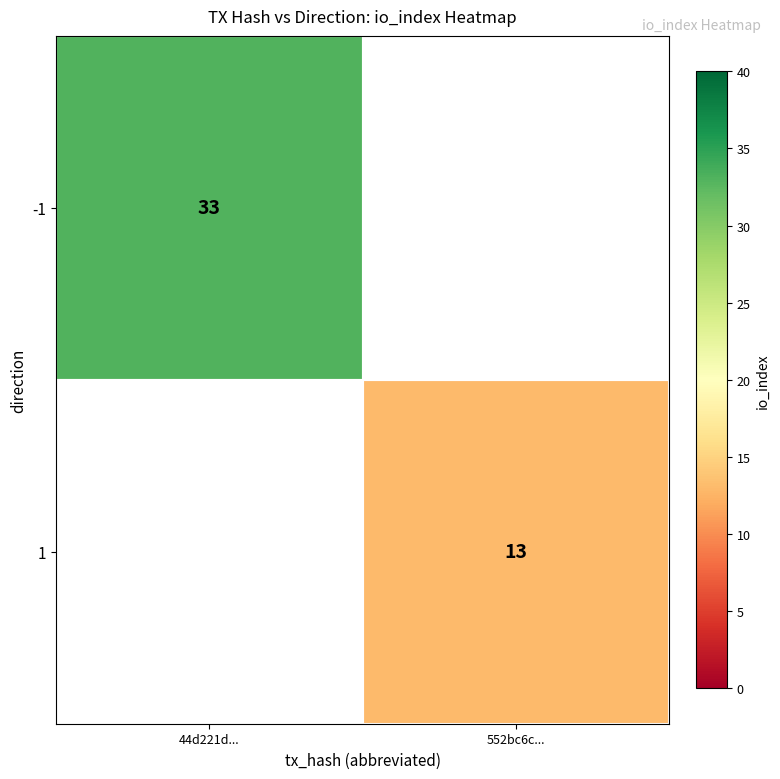

Is it true that 1 equals 7 at 552bc6c...?

False